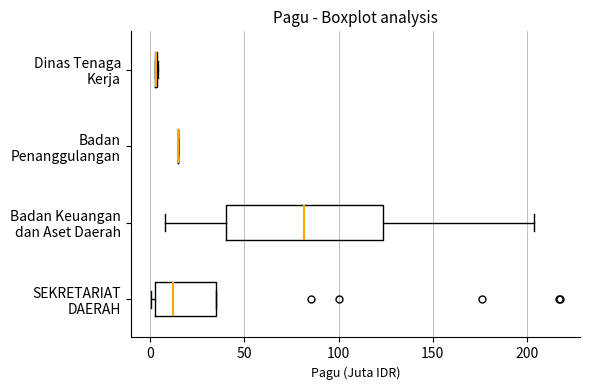

Reading bottom to top, read every box against the x-axis: the position of its median line, the range the box covers, and the ends of its whiskers. The values are not printed on the chart, so give them approximately, as read against the axis.

SEKRETARIAT DAERAH: median 10, box 5 to 35, whiskers 0 to 35
Badan Keuangan dan Aset Daerah: median 80, box 40 to 125, whiskers 10 to 205
Badan Penanggulangan: box collapsed to a line at 15, whiskers 15 to 15
Dinas Tenaga Kerja: box collapsed to a line at 5, whiskers 5 to 5